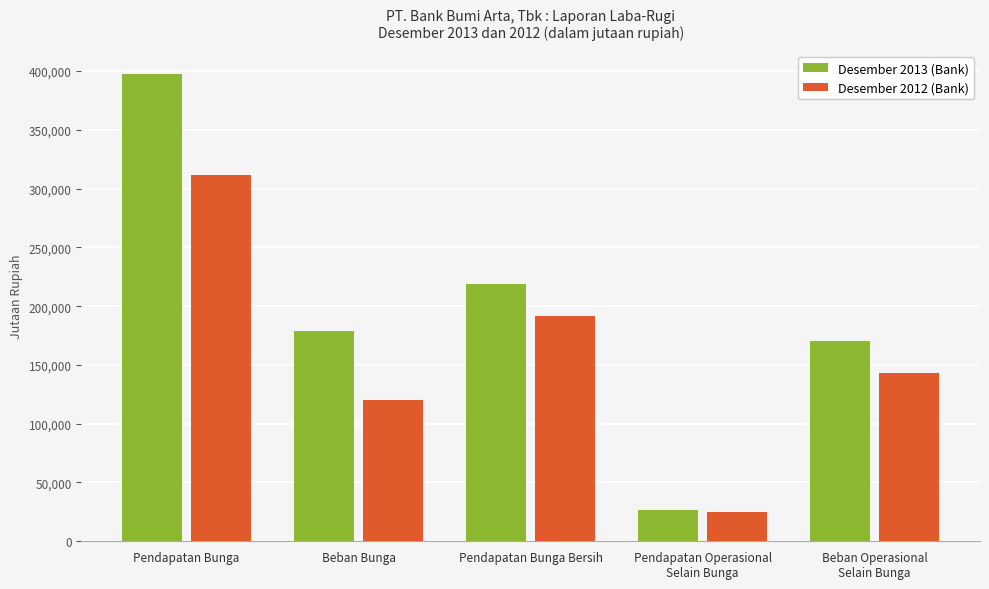

Reading left to right, list all the values displayed in this chart.

Desember 2013 (Bank): 397198	178469	218729	26954	170710
Desember 2012 (Bank): 311556	119963	191593	24722	142805